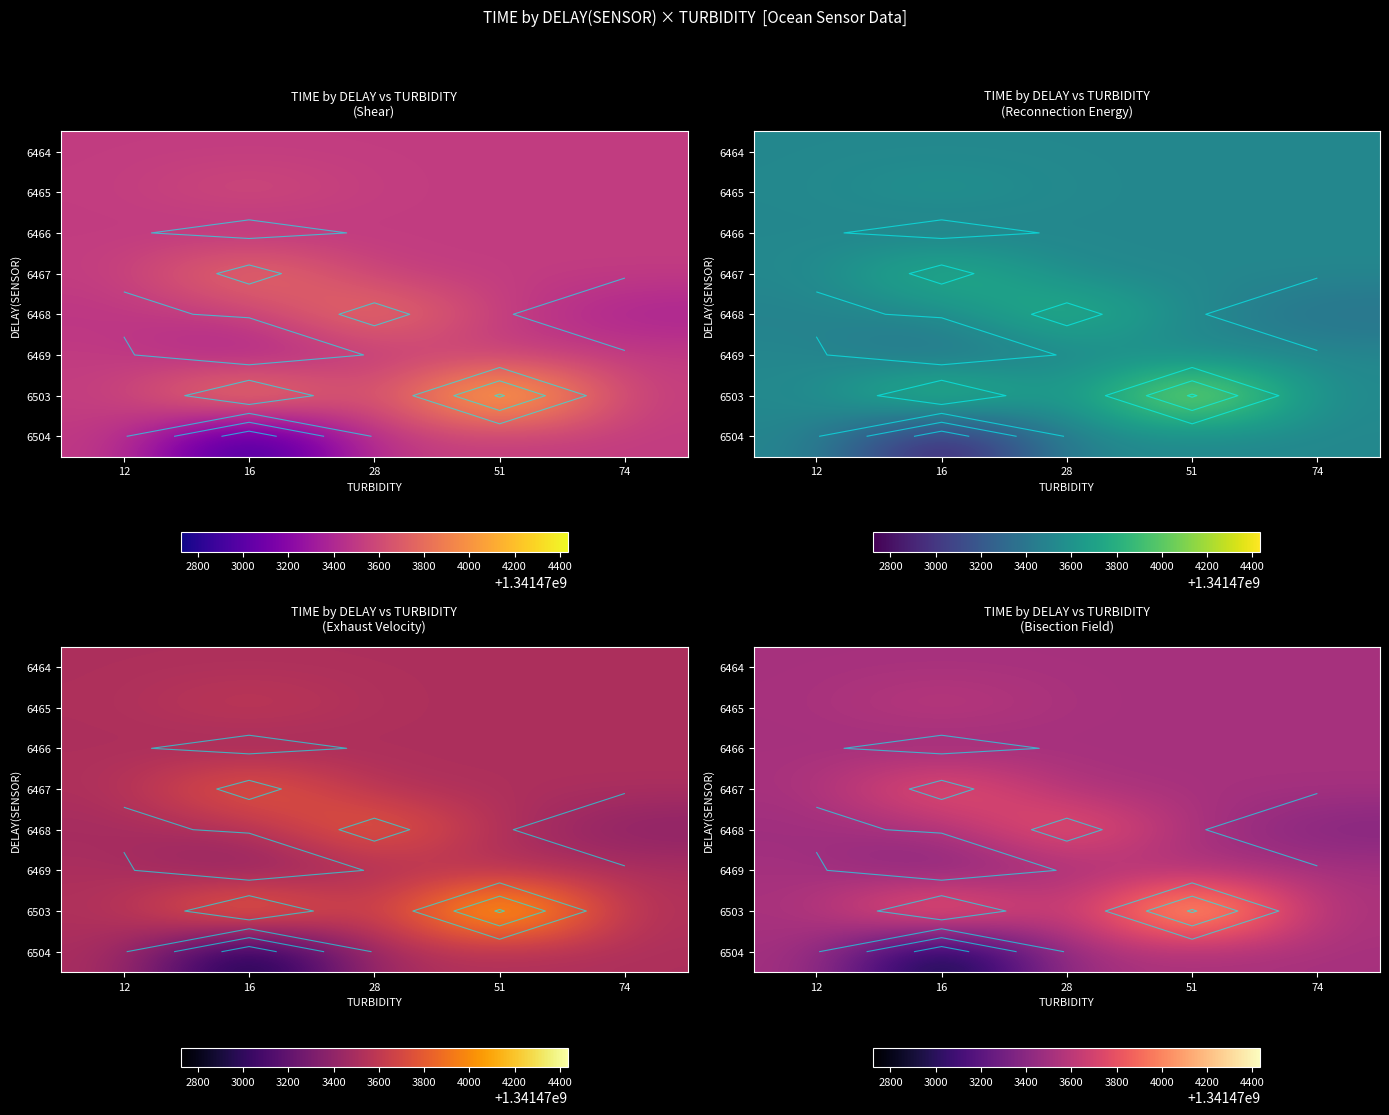

The value of 6469 at 51 is 601273630.9. True or false?

False